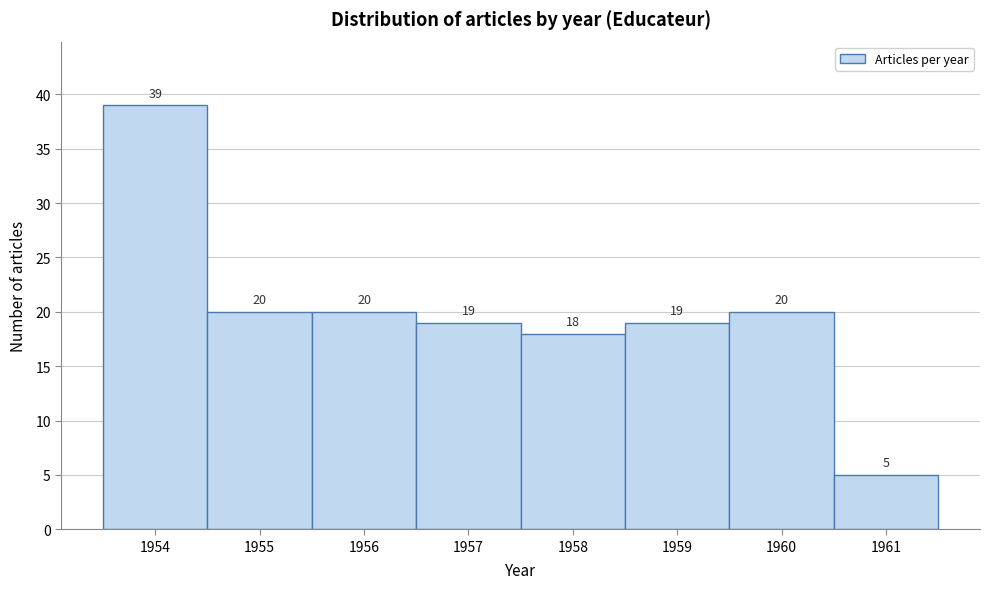

Reading left to right, transcribe this chart: for each bar, give the range it covers on the x-axis and its height.

1953.5 to 1954.5: 39
1954.5 to 1955.5: 20
1955.5 to 1956.5: 20
1956.5 to 1957.5: 19
1957.5 to 1958.5: 18
1958.5 to 1959.5: 19
1959.5 to 1960.5: 20
1960.5 to 1961.5: 5